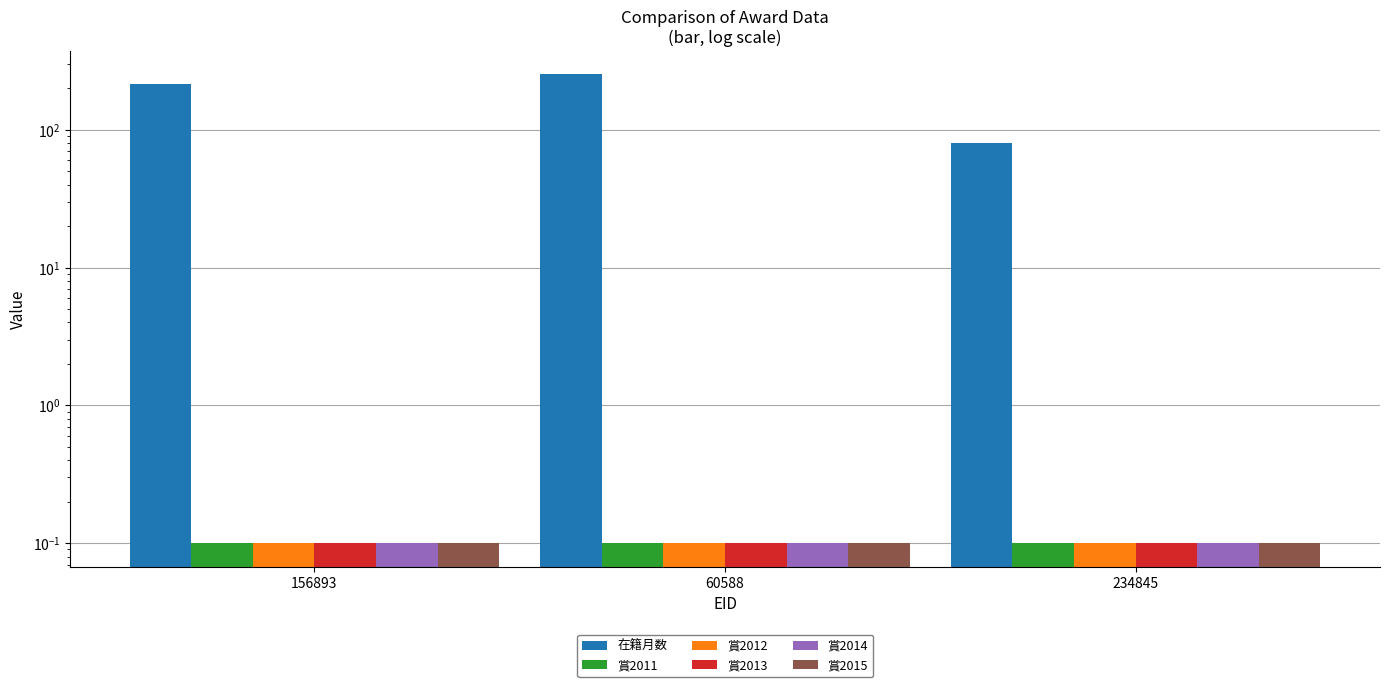

Are the bars horizontal?

No